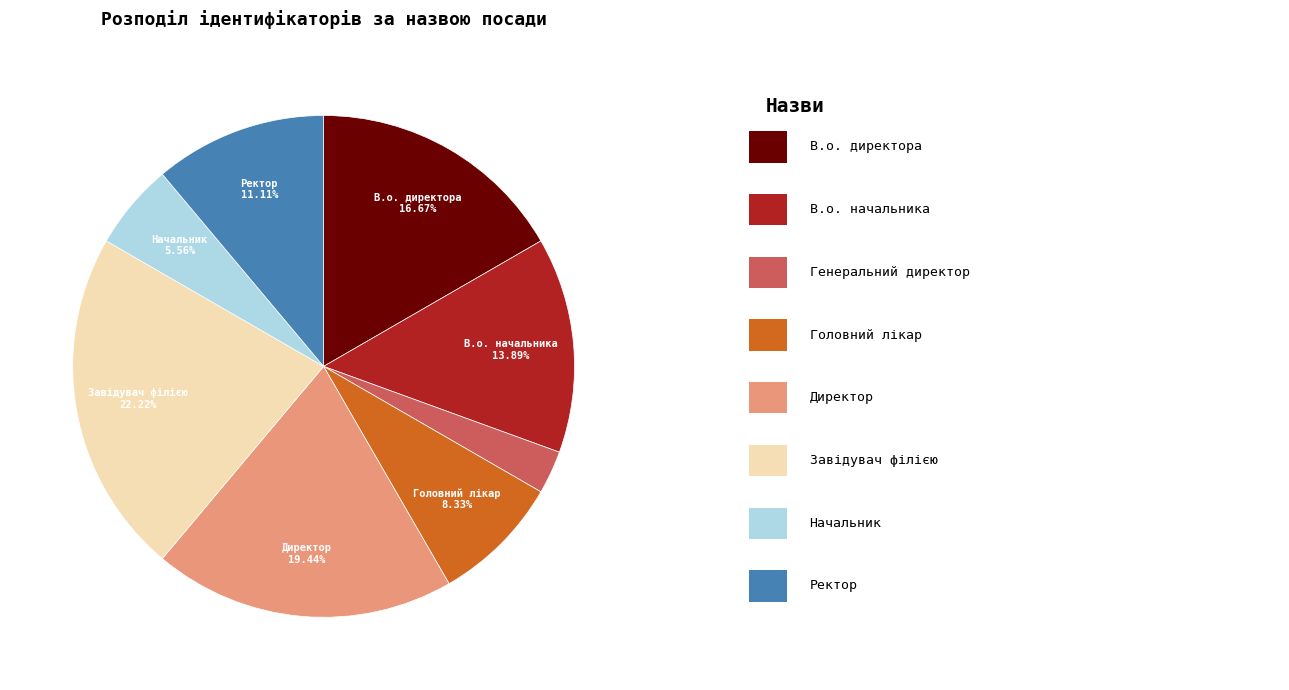

Does any single category account for the majority?

No